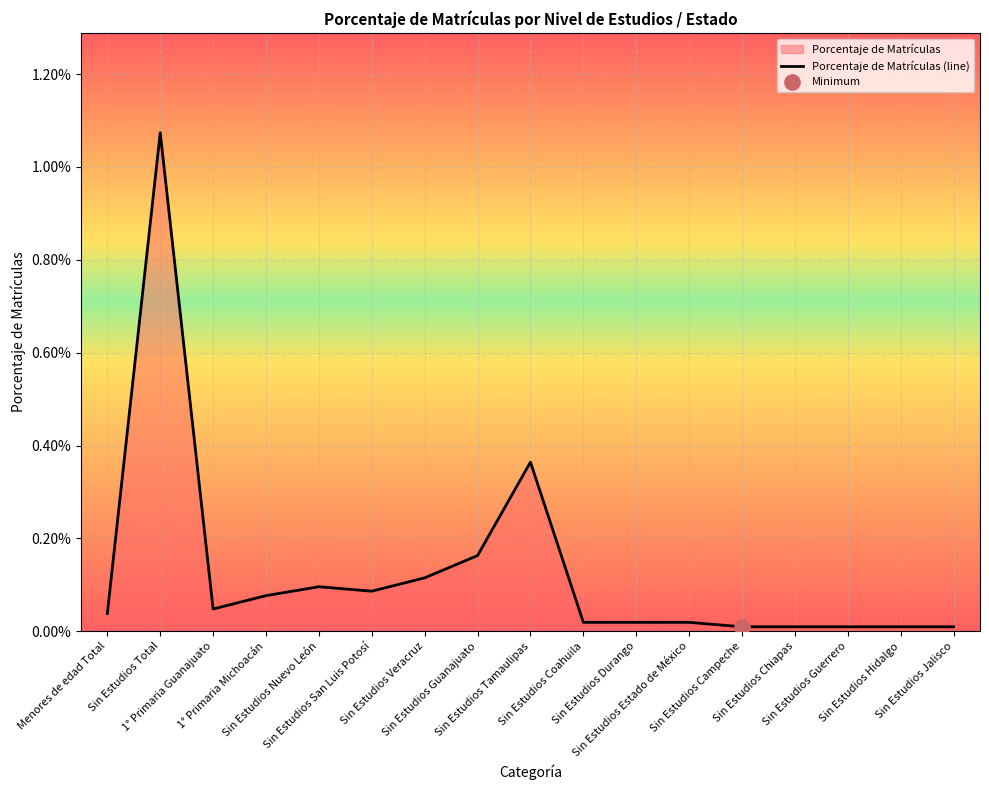

Between Sin Estudios Total and Sin Estudios Tamaulipas, which is larger?

Sin Estudios Total